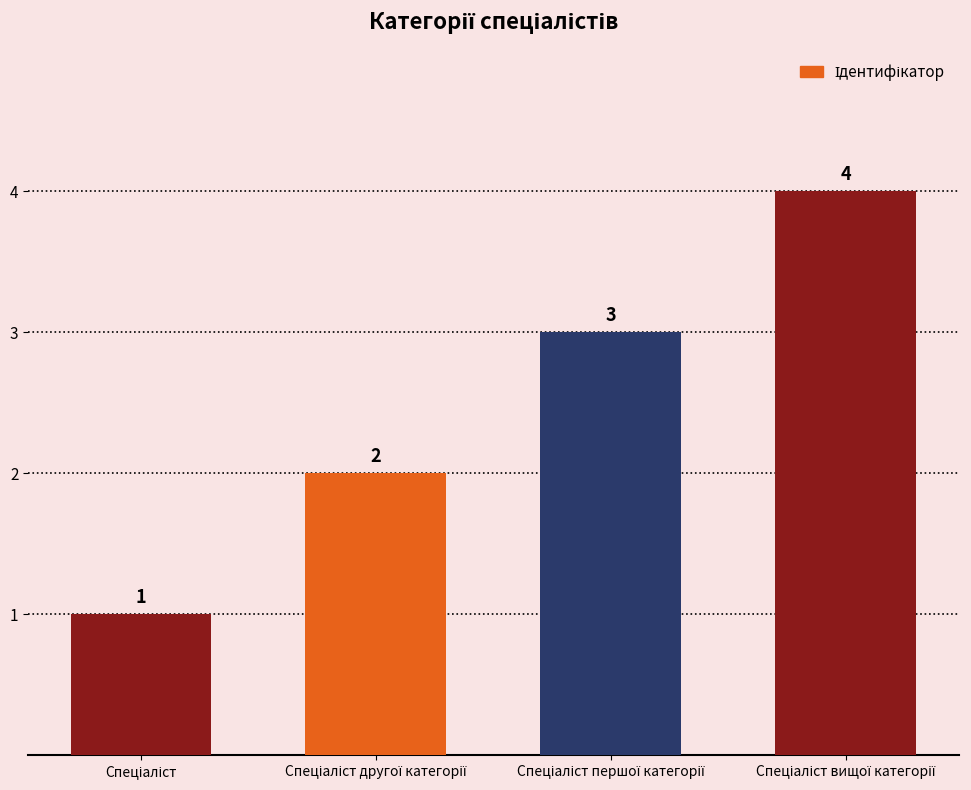

What is the value of the 1st bar from the left?

1